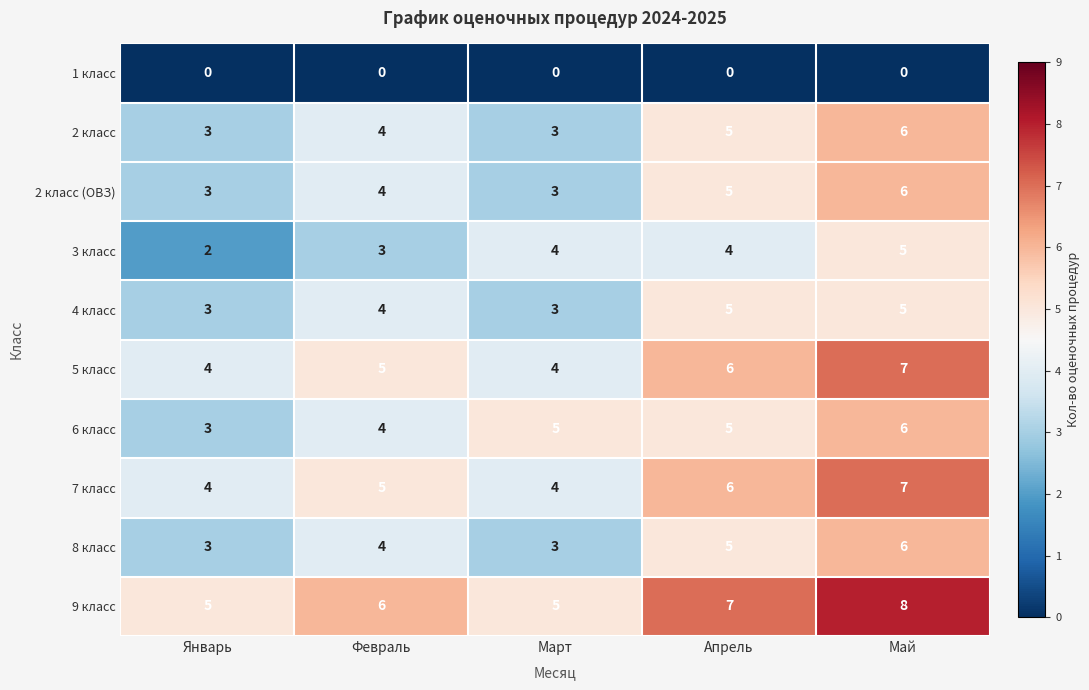

At which label is 4 класс closest to 4?

Февраль